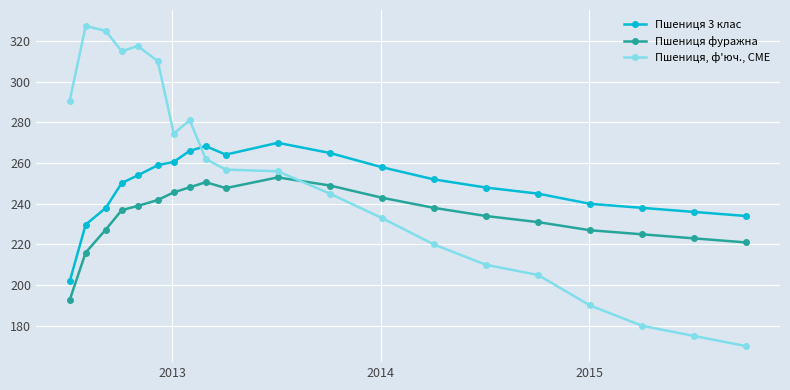

Which series has the largest range (max minus min)?

Пшениця, ф'юч., CME